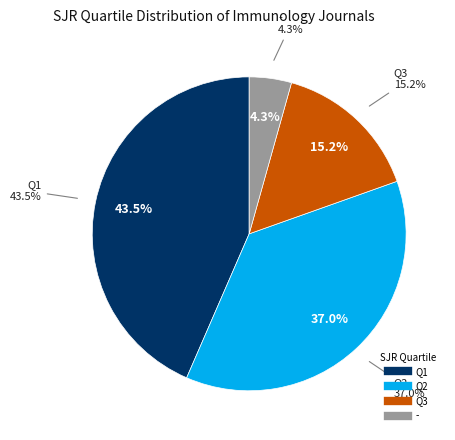

What portion of the pie excludes Q1?

56.5%